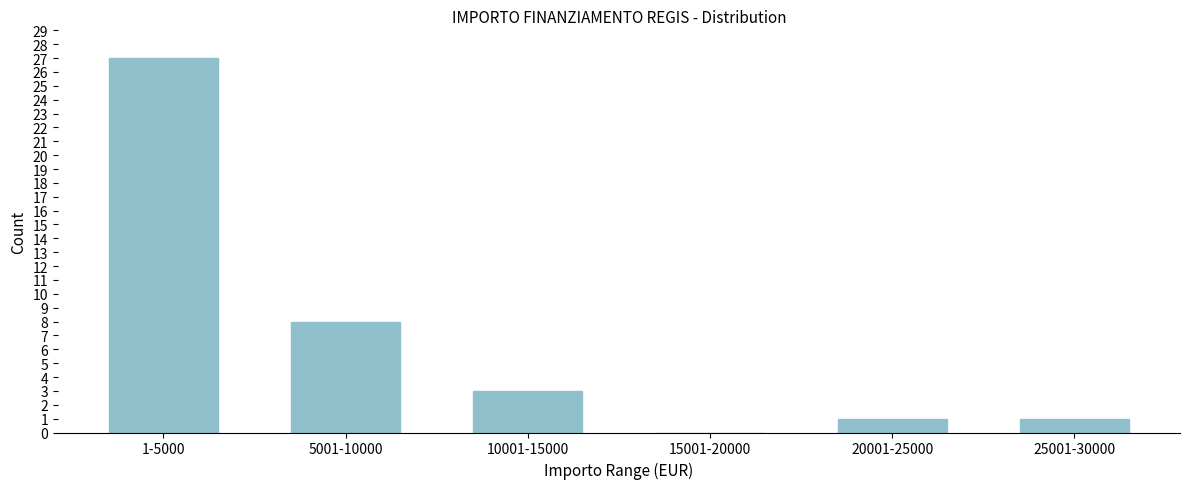

Reading left to right, transcribe all the data shown in this chart.

1-5000=27	5001-10000=8	10001-15000=3	15001-20000=0	20001-25000=1	25001-30000=1